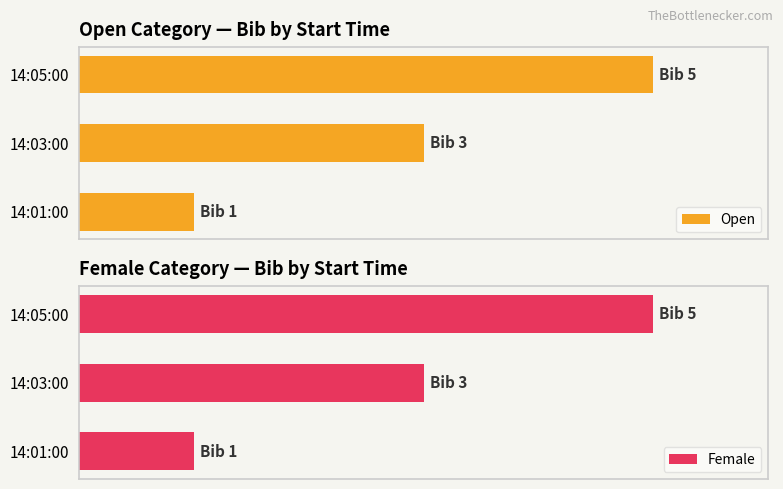

What are all the series names shown in the legend?

Open, Female